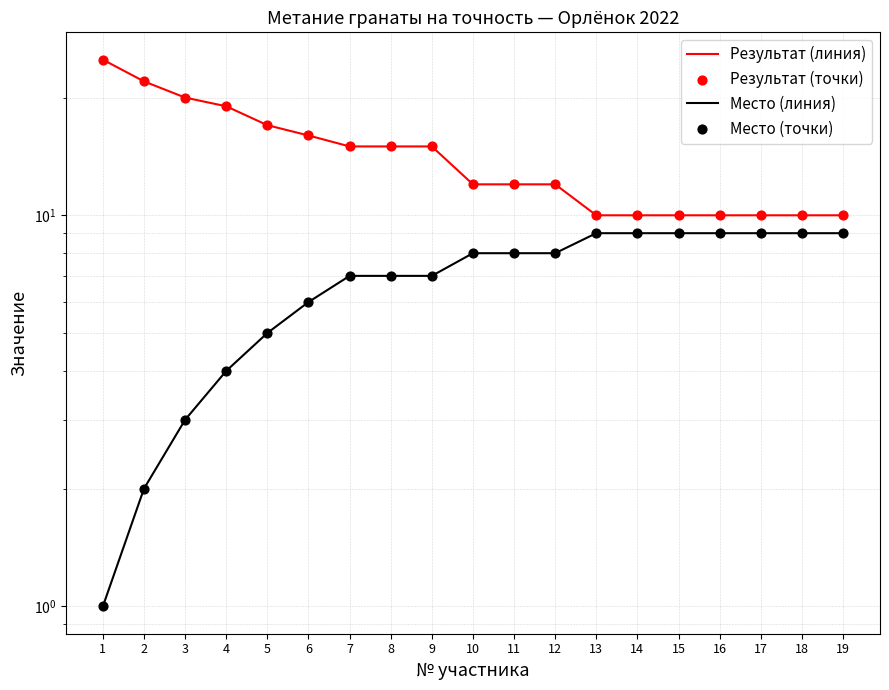

Which series contains the lowest Y value?

Место (линия)